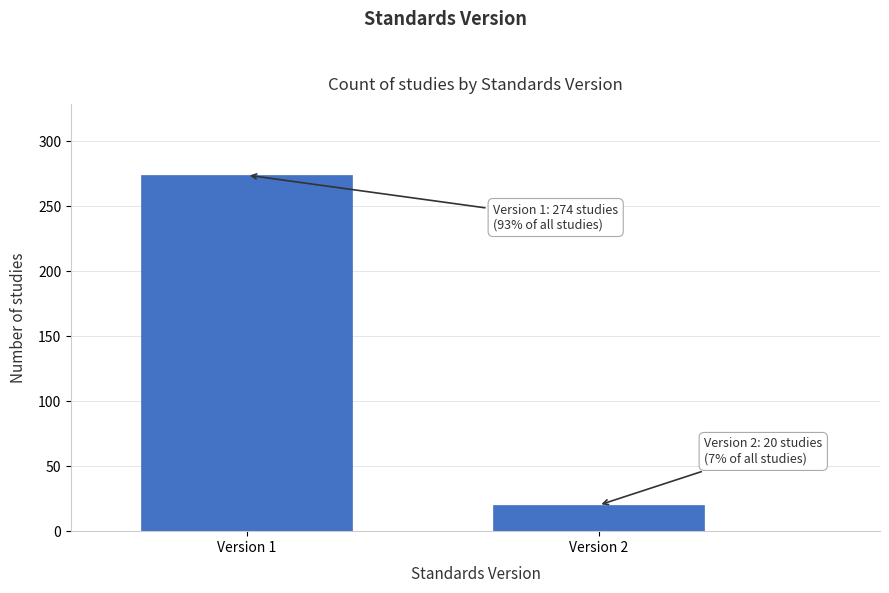

Reading left to right, transcribe all the data shown in this chart.

Version 1=274	Version 2=20